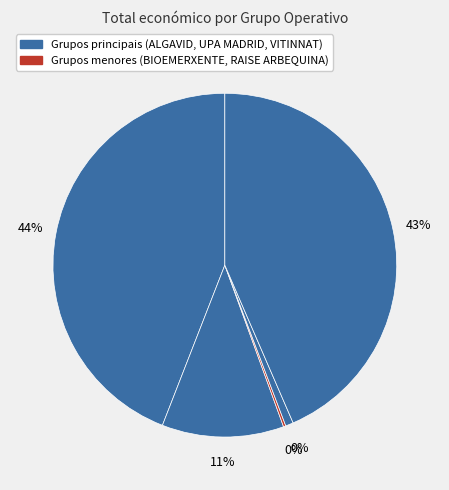

What is the ratio of the value at UPA MADRID to the value at BIOEMERXENTE?

52.0